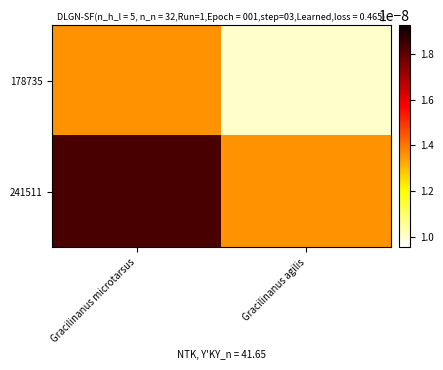

At how many categories does at least one series exceed 0?

2